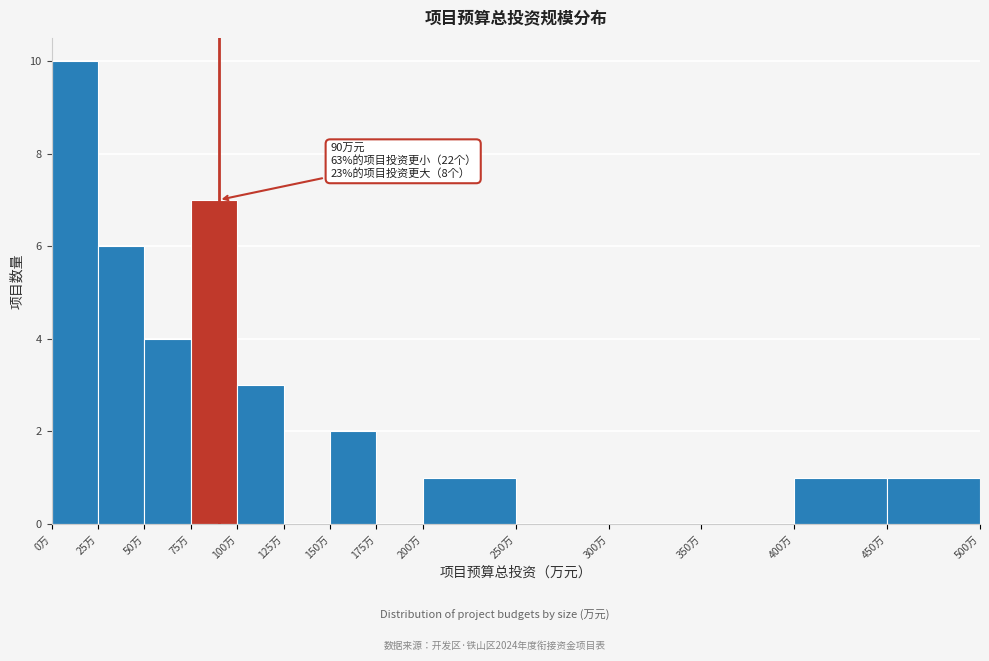

Which range on the x-axis has the tallest bar?

0 to 25